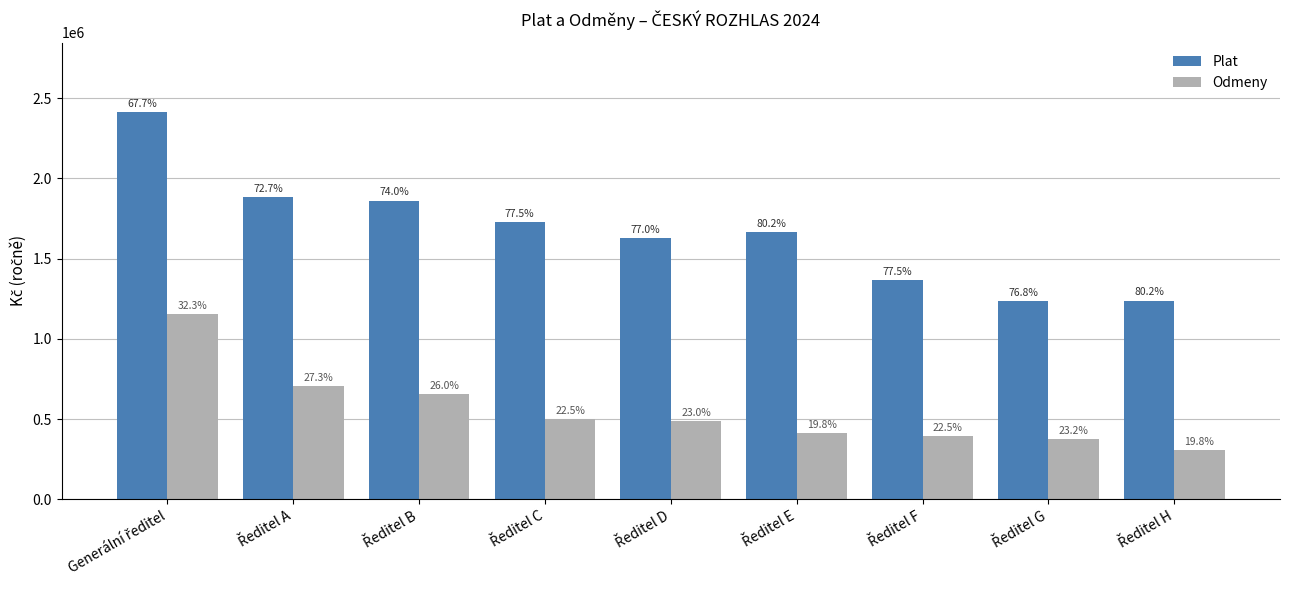

At which label is Plat closest to 1824138?

Ředitel B